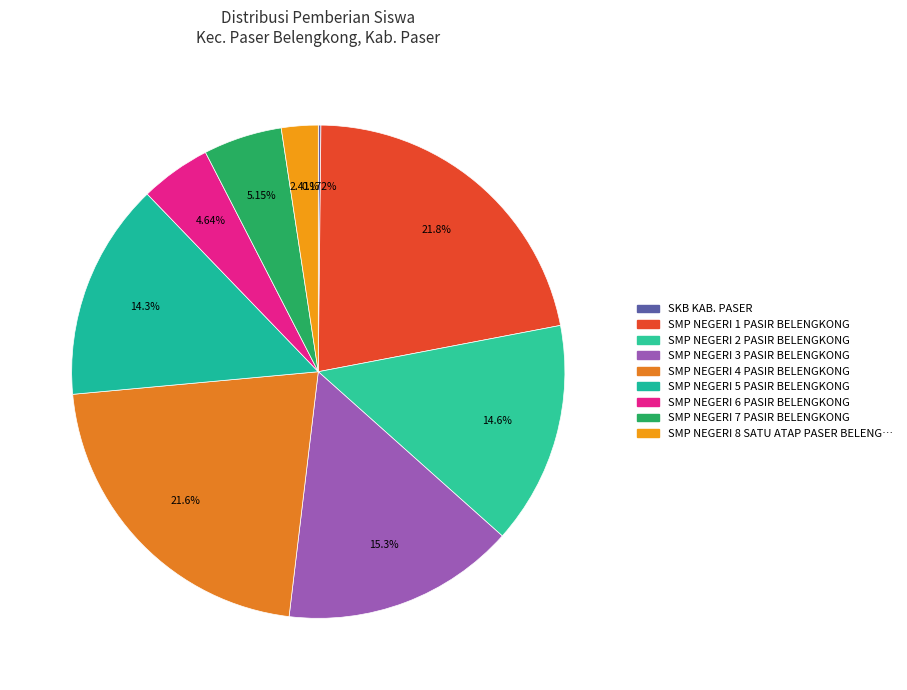

How many slices are in this pie chart?

9